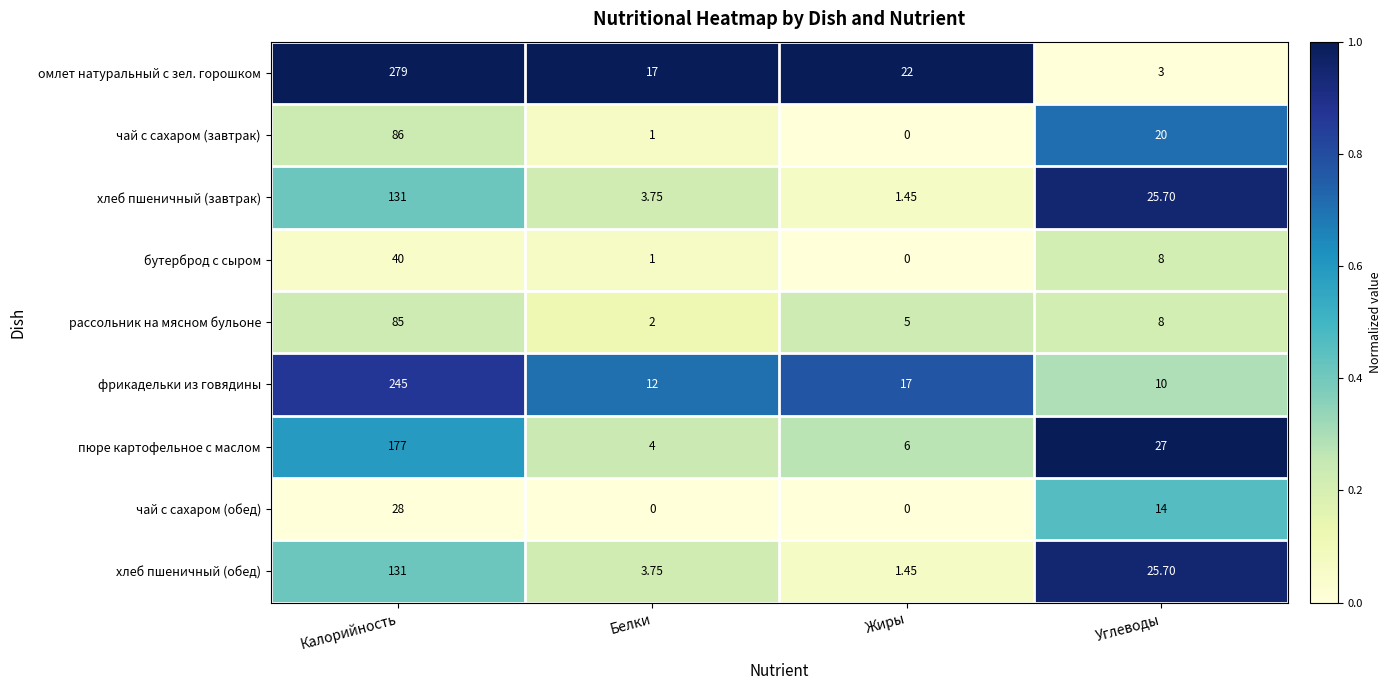

At which label does хлеб пшеничный (обед) reach its peak?

Калорийность